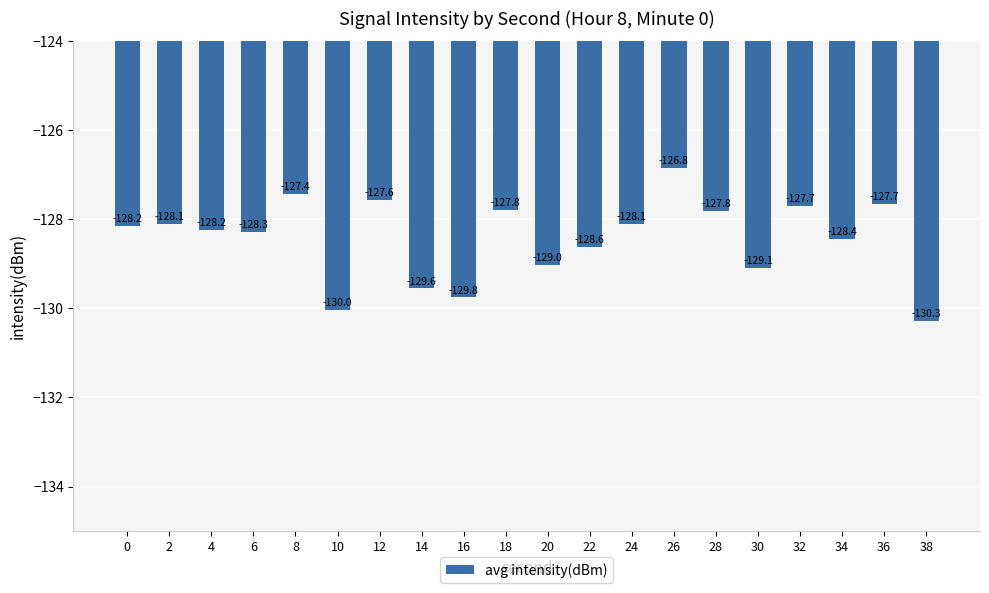

True or false: the data shows -172.7 at 2.

False